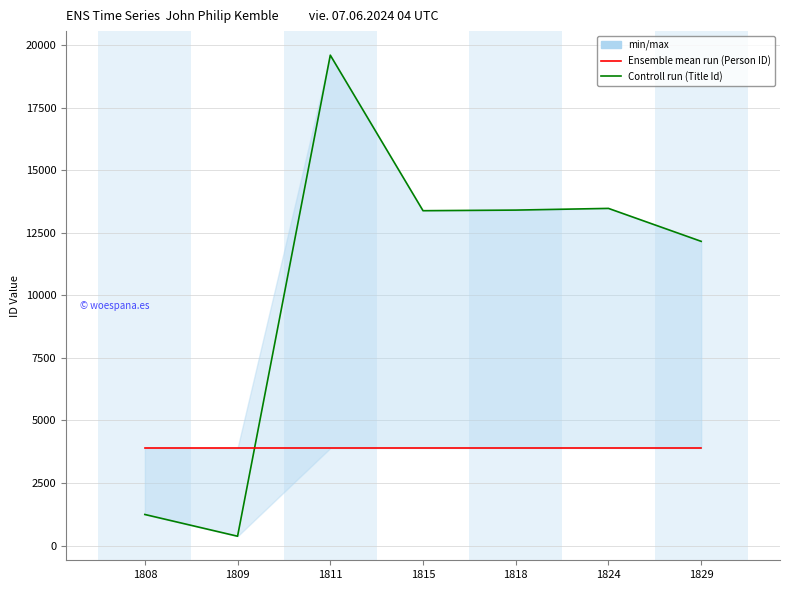

At how many categories does at least one series exceed 17883?

1